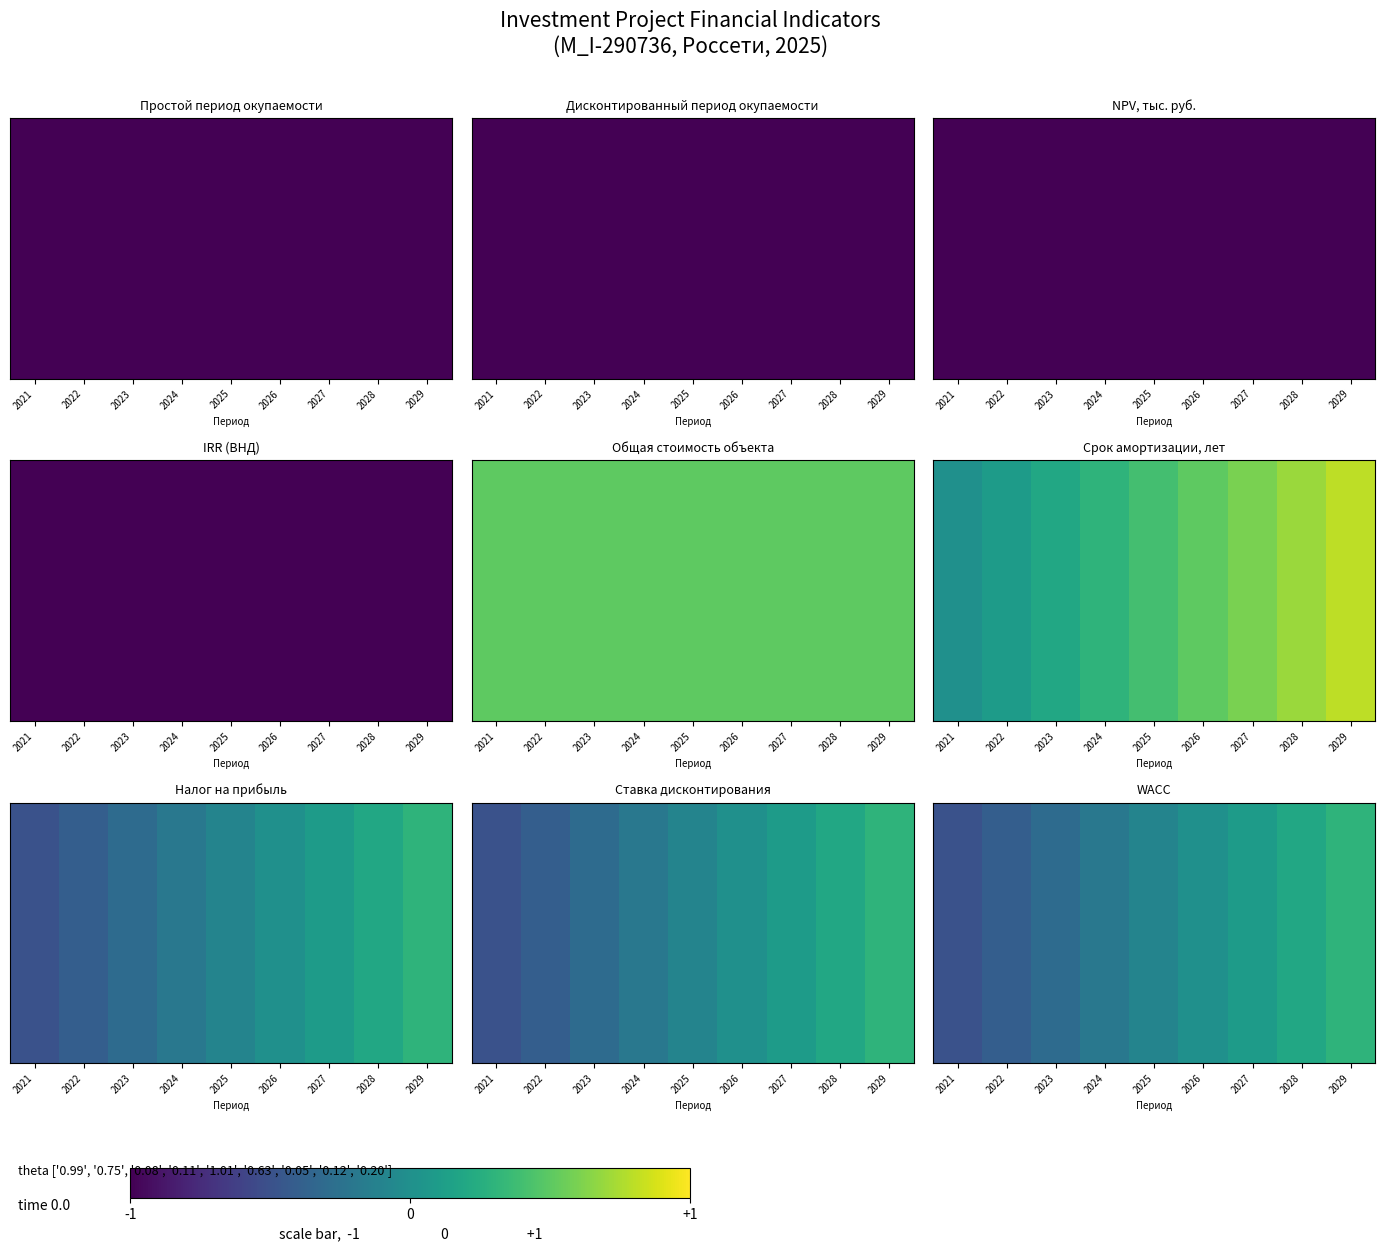

At which category does the chart reach its peak across all series?

2029